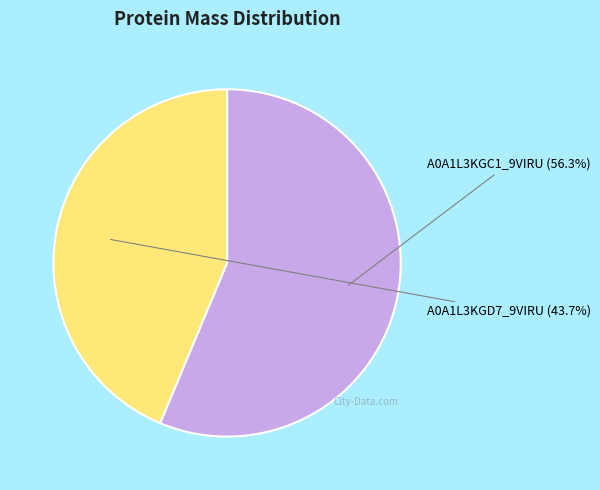

Does any single category account for the majority?

Yes